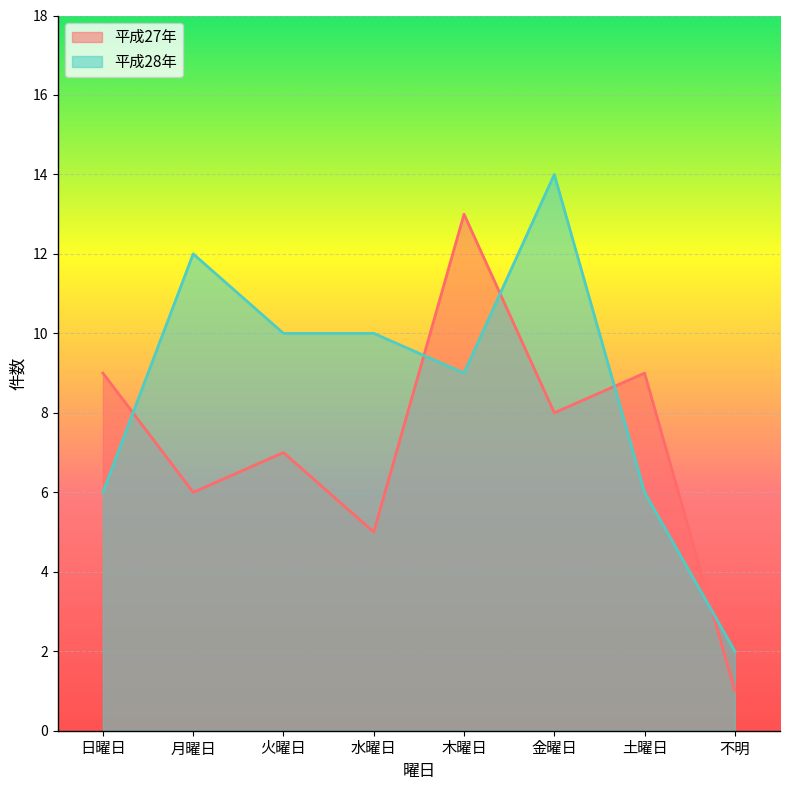

At which label does 平成27年 first exceed 8?

日曜日